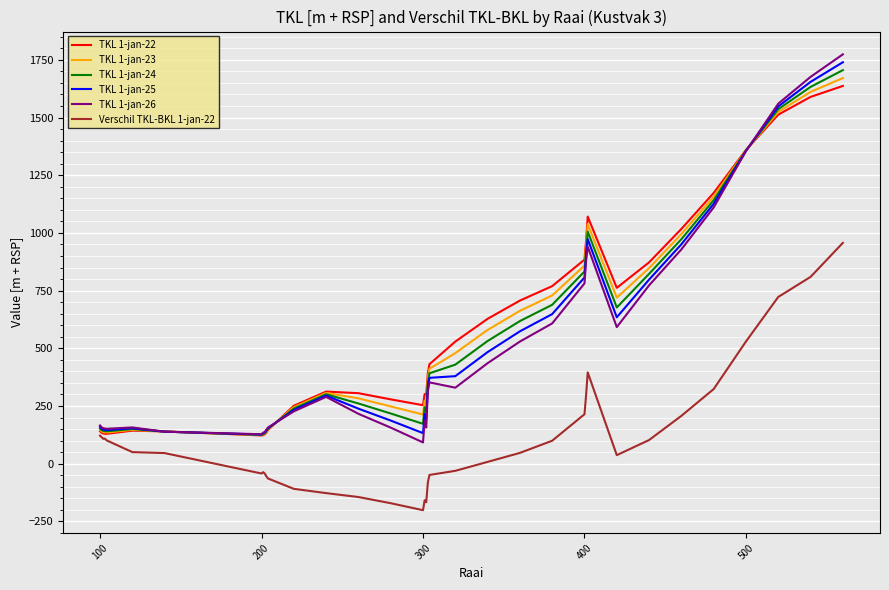

What is the highest value of the TKL 1-jan-23 series?

1671.2